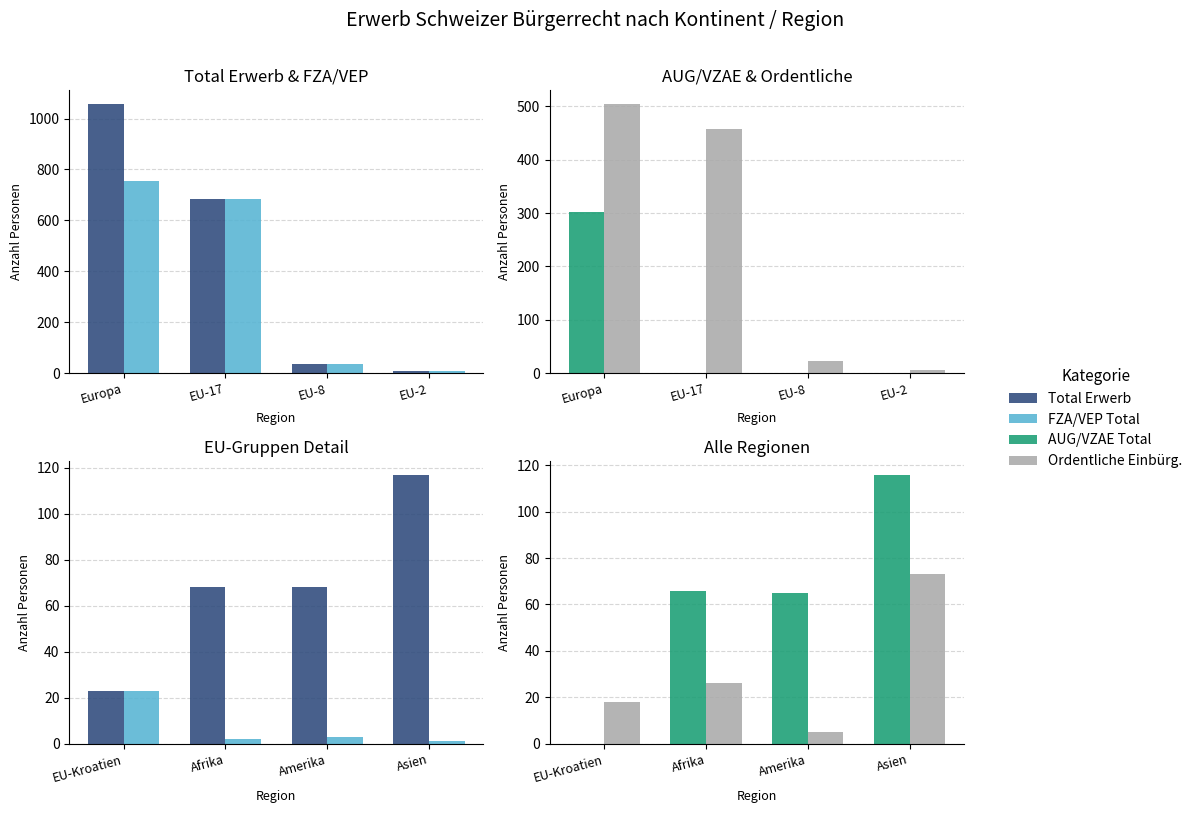

How many bars are there in each group?

4